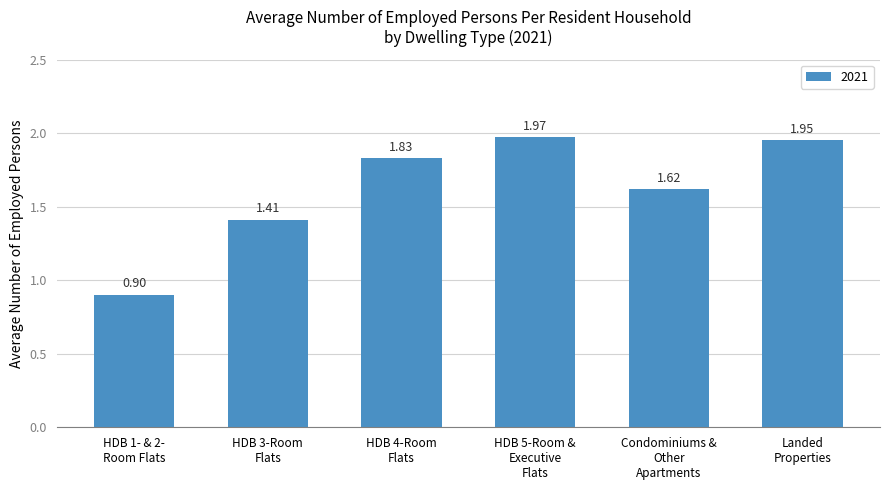

How many series are shown in this chart?

1